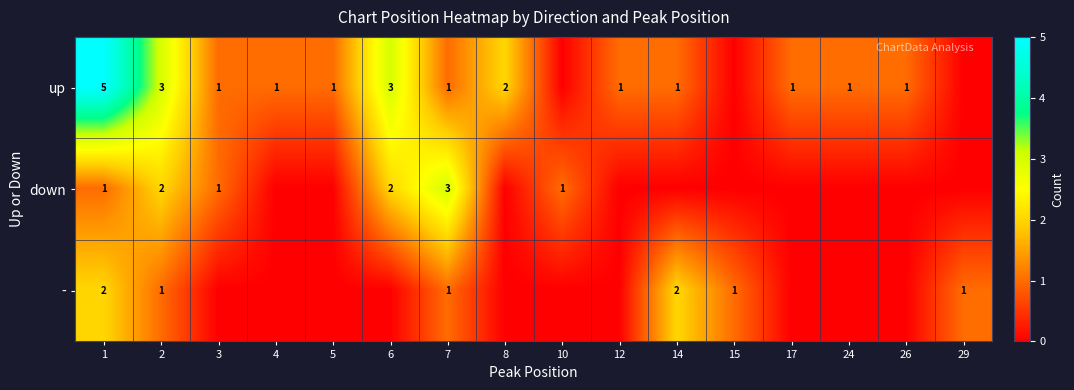

True or false: up has a value of 1 at 26.

True